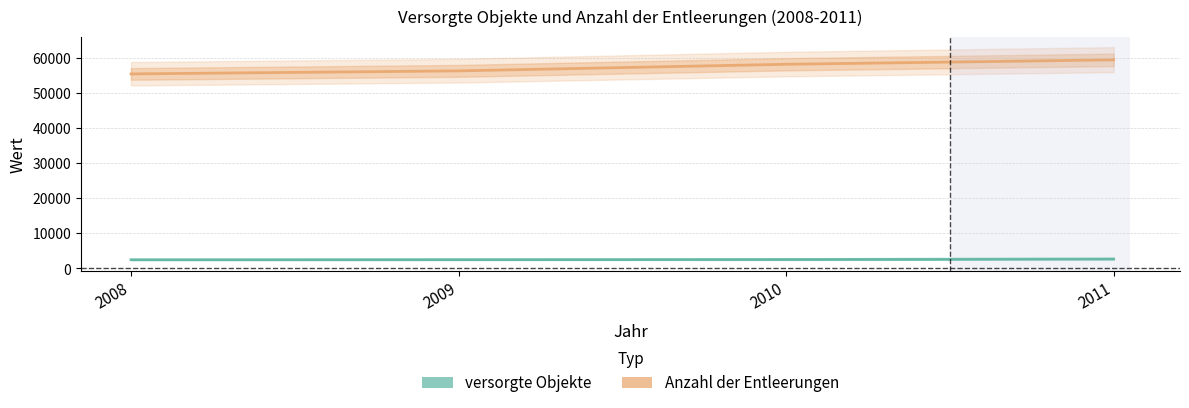

True or false: versorgte Objekte has more than 1 interior local peaks.

False